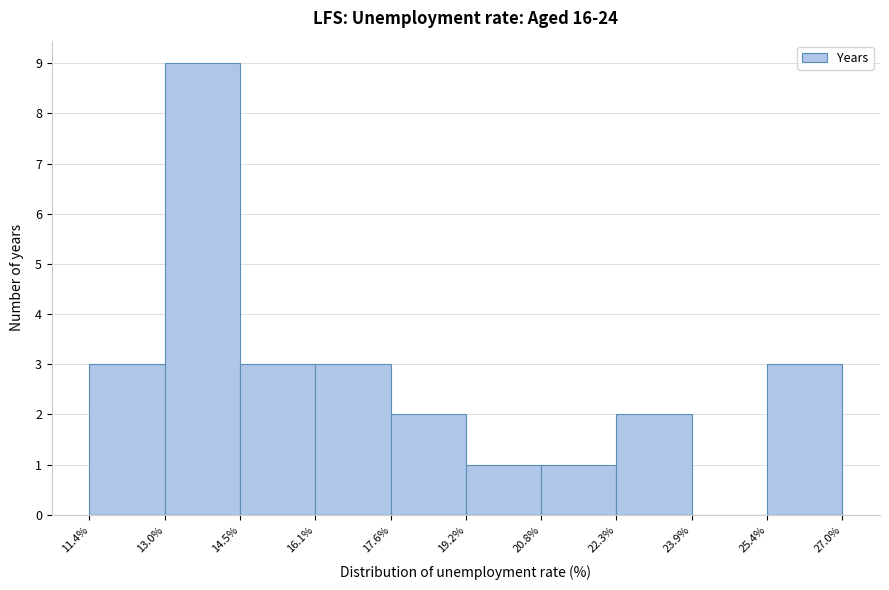

Which range on the x-axis has the tallest bar?

13.0% to 14.5%